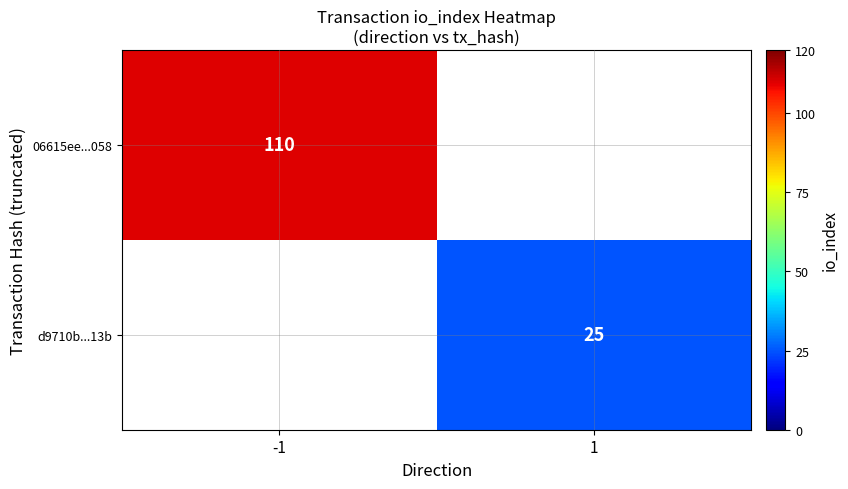

The value of d9710b...13b at 1 is 41. True or false?

False